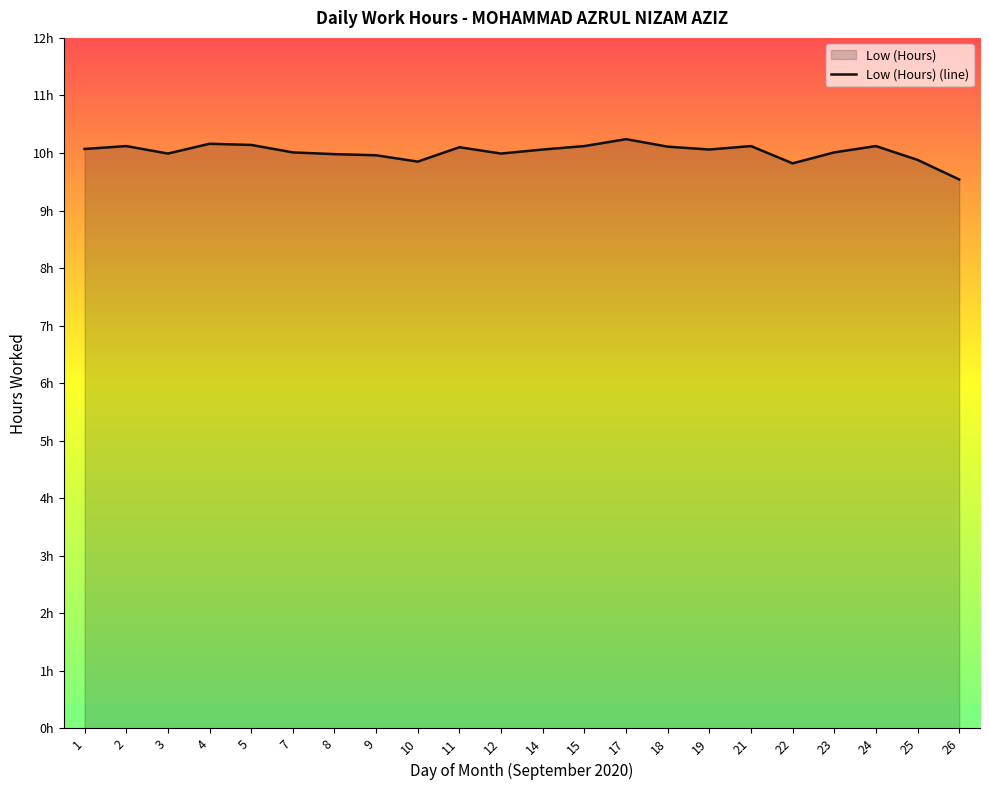

The value at 11 is 14.2. True or false?

False